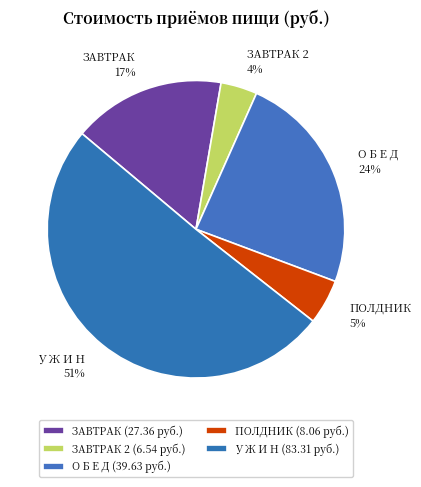

To the nearest percent, what is the difference between the largest and smallest slice percentages?

47%